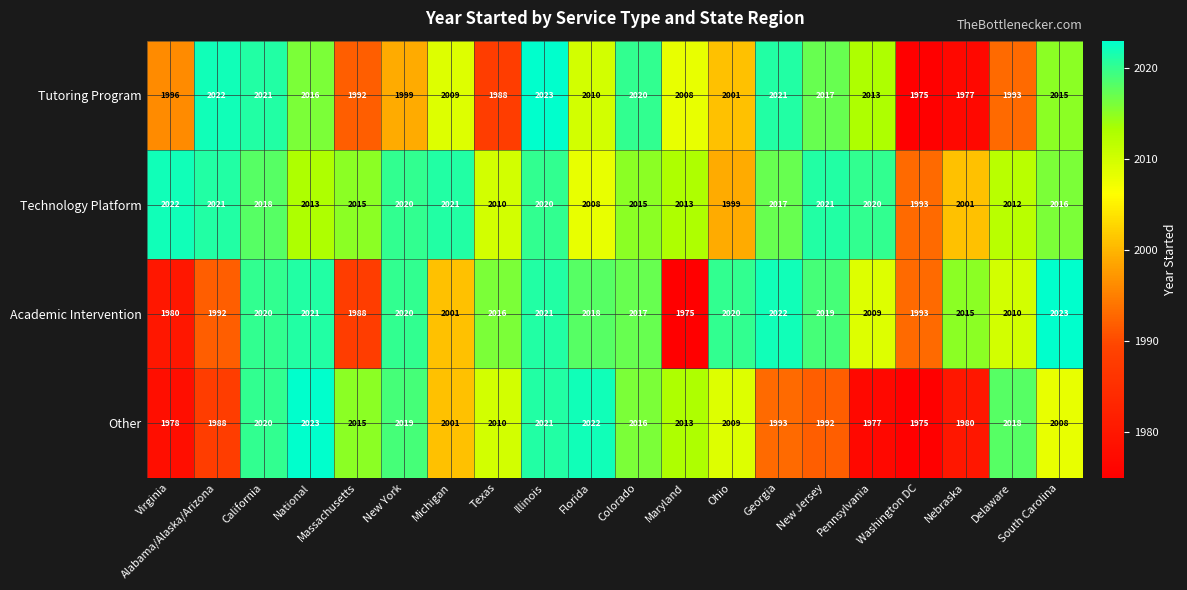

What is the total value across all series at Maryland?

8009